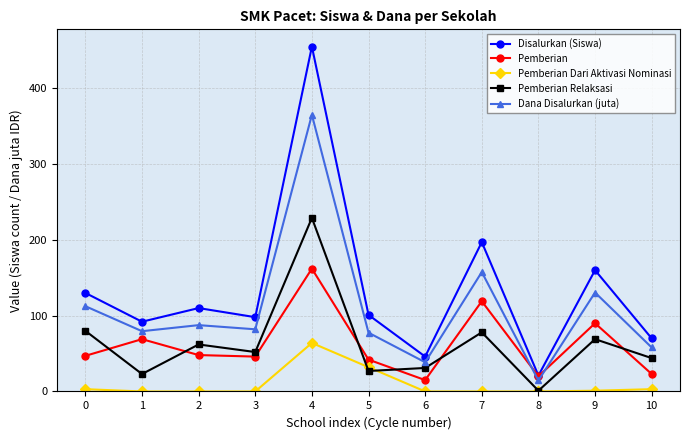

What is the average value of the Disalurkan (Siswa) series?

134.5